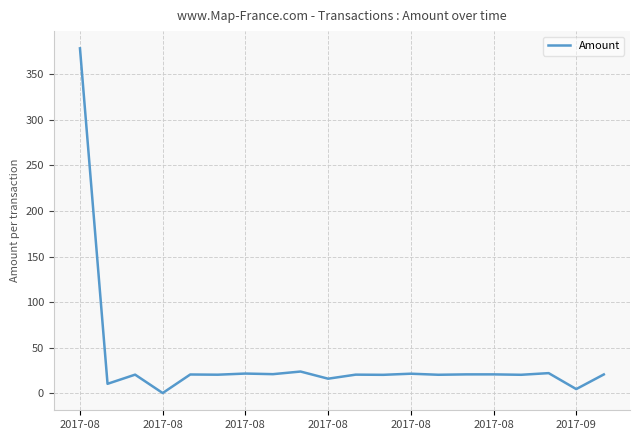

Does the chart display data point markers on the line(s)?

No